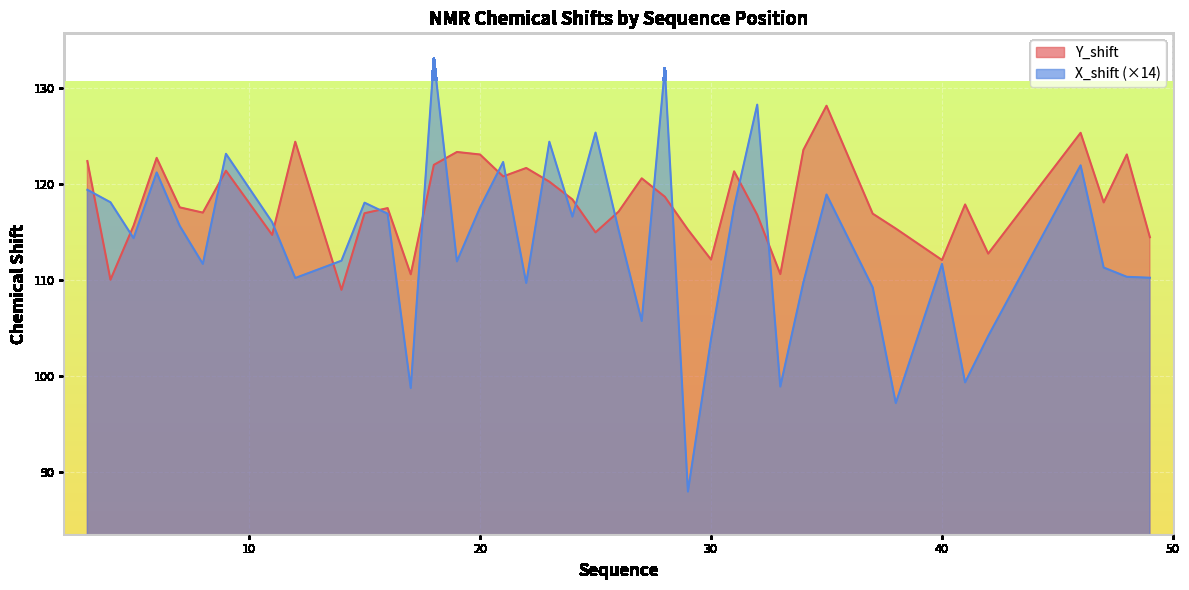

Where does the Y_shift series first go above 117?

3